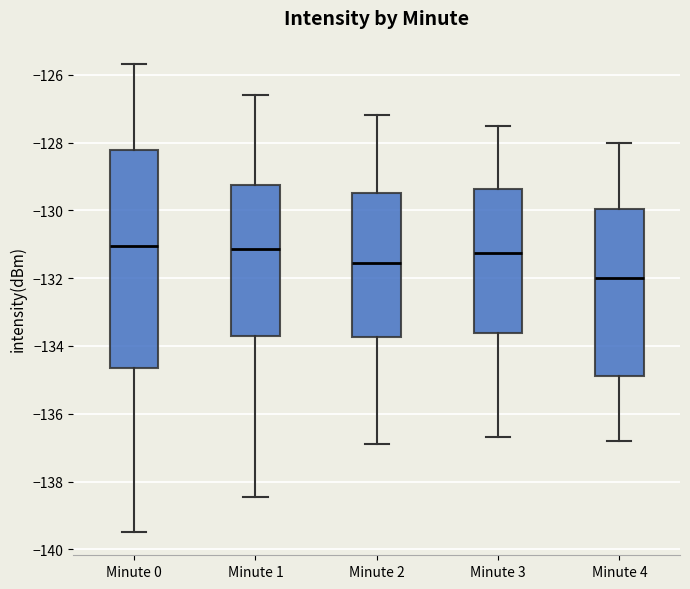

Where does the median line of the box for Minute 0 sit on the y-axis? The values are not printed on the chart, so give them approximately, as read against the axis.

-131.0